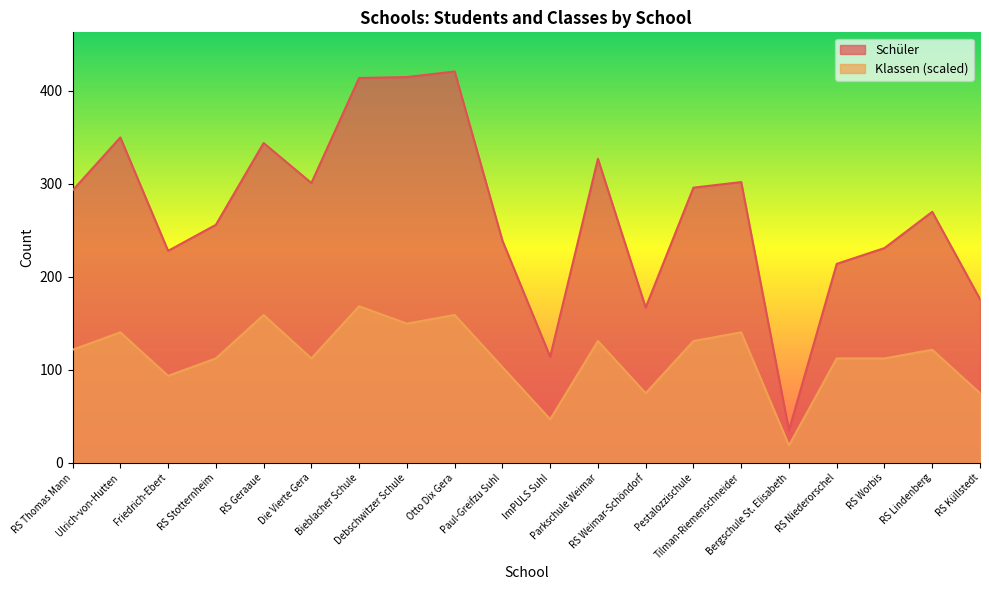

What is the label of the 1st point from the right?

RS Küllstedt